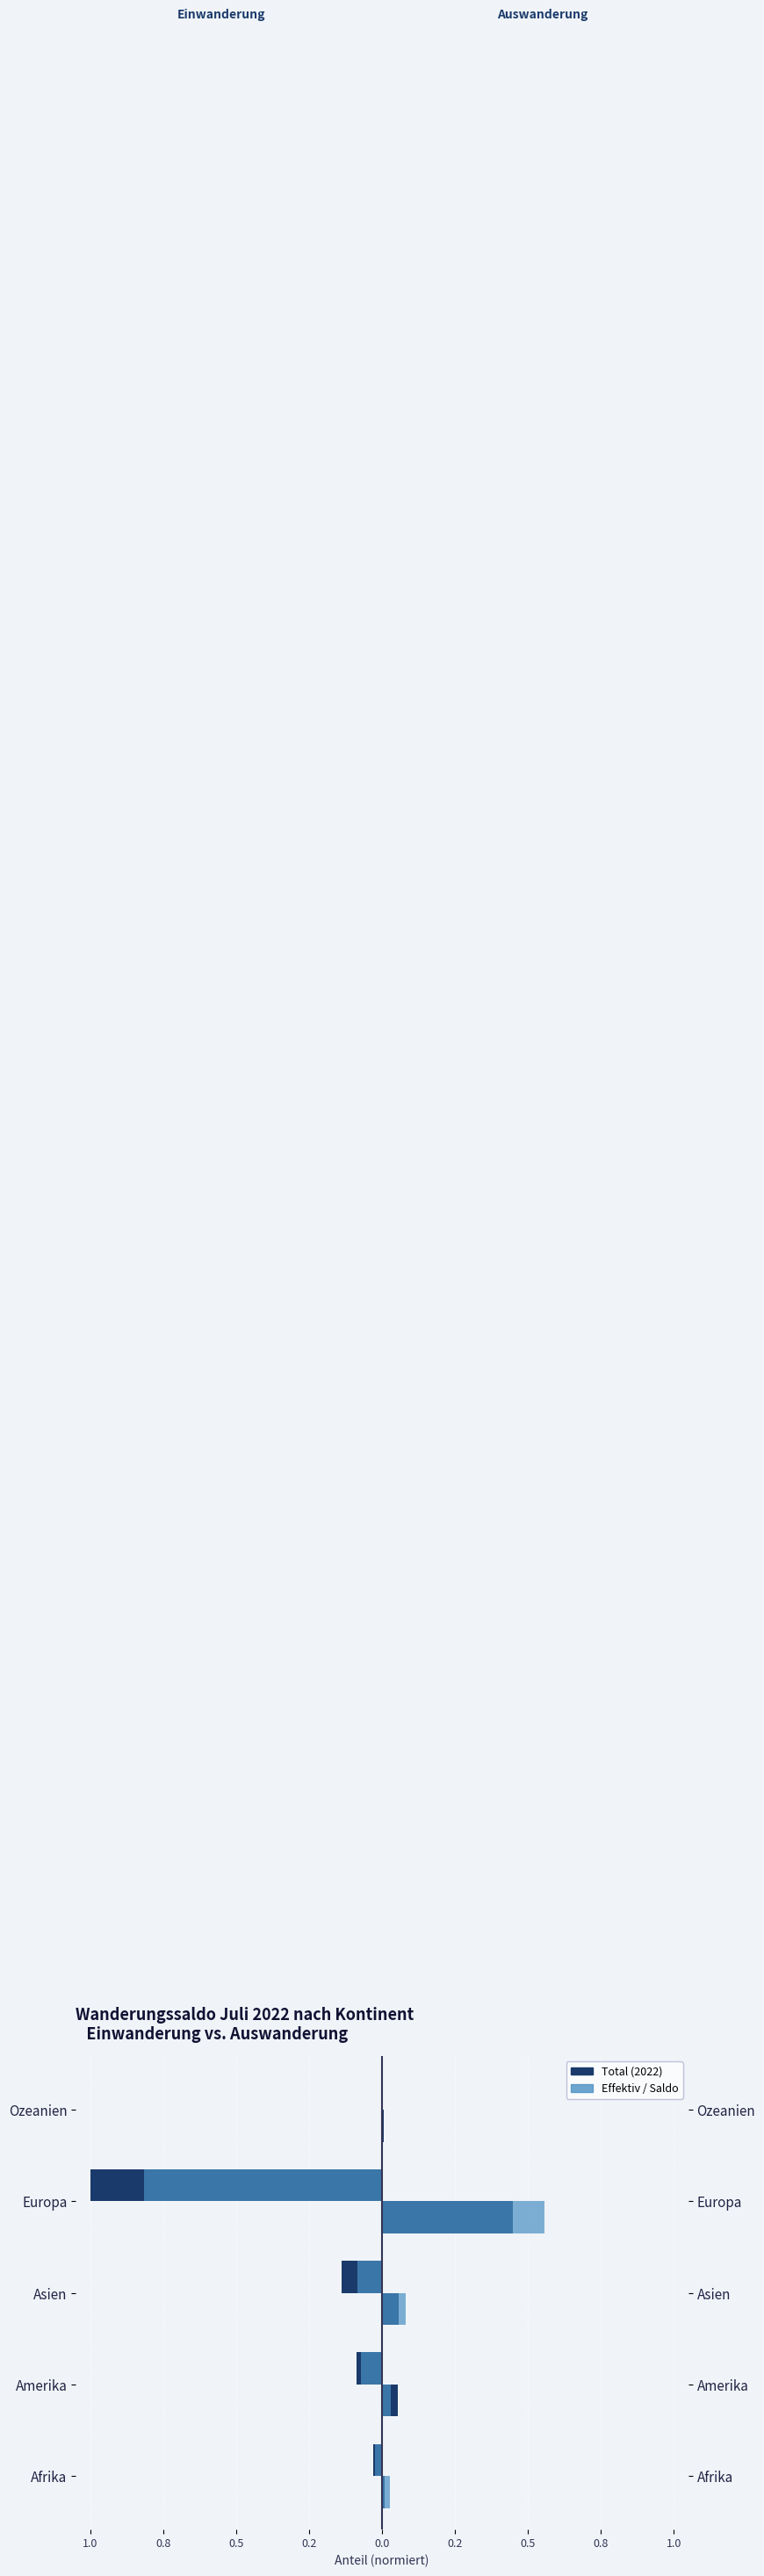

At how many categories does at least one series exceed 0?

5